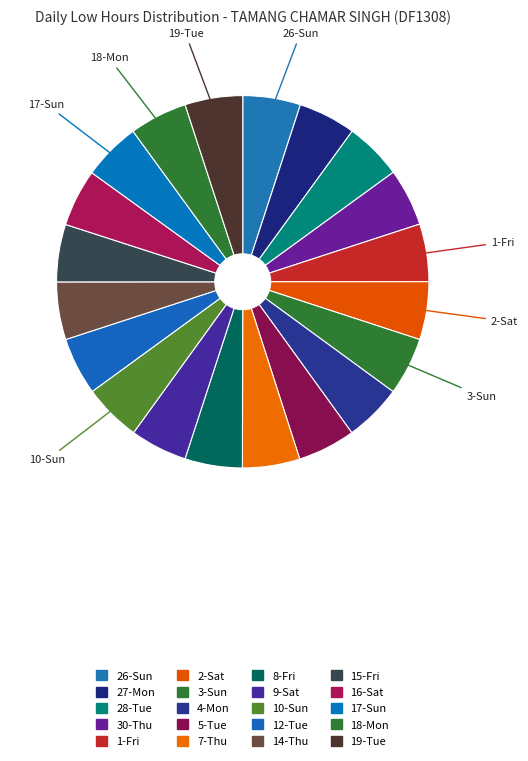

How many segments does this pie chart have?

20